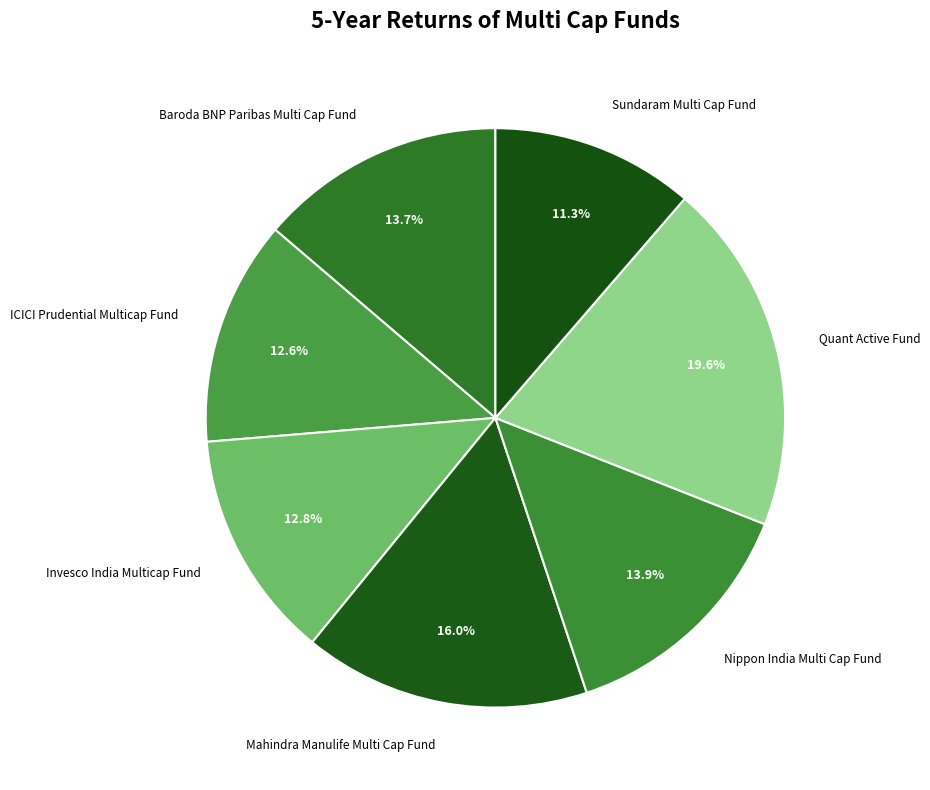

Count the number of slices in the pie.

7